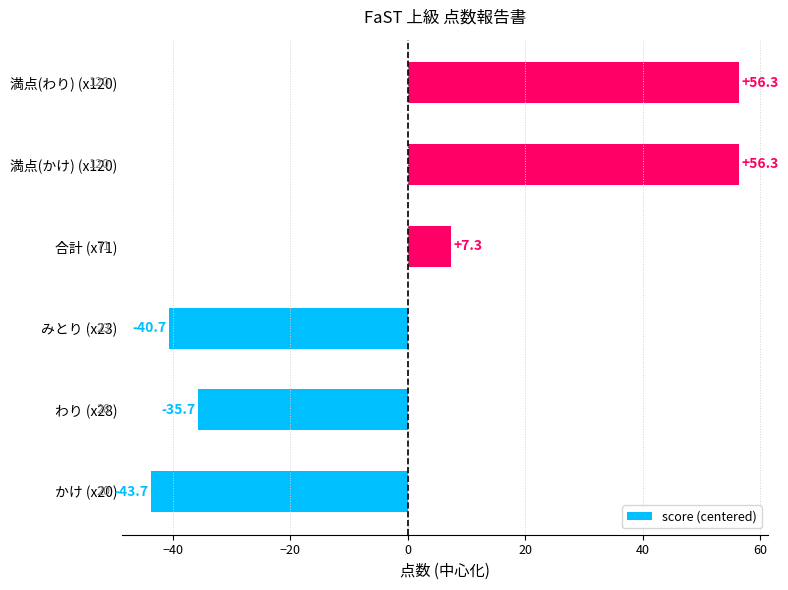

What is the difference between the maximum and minimum values?

100.0